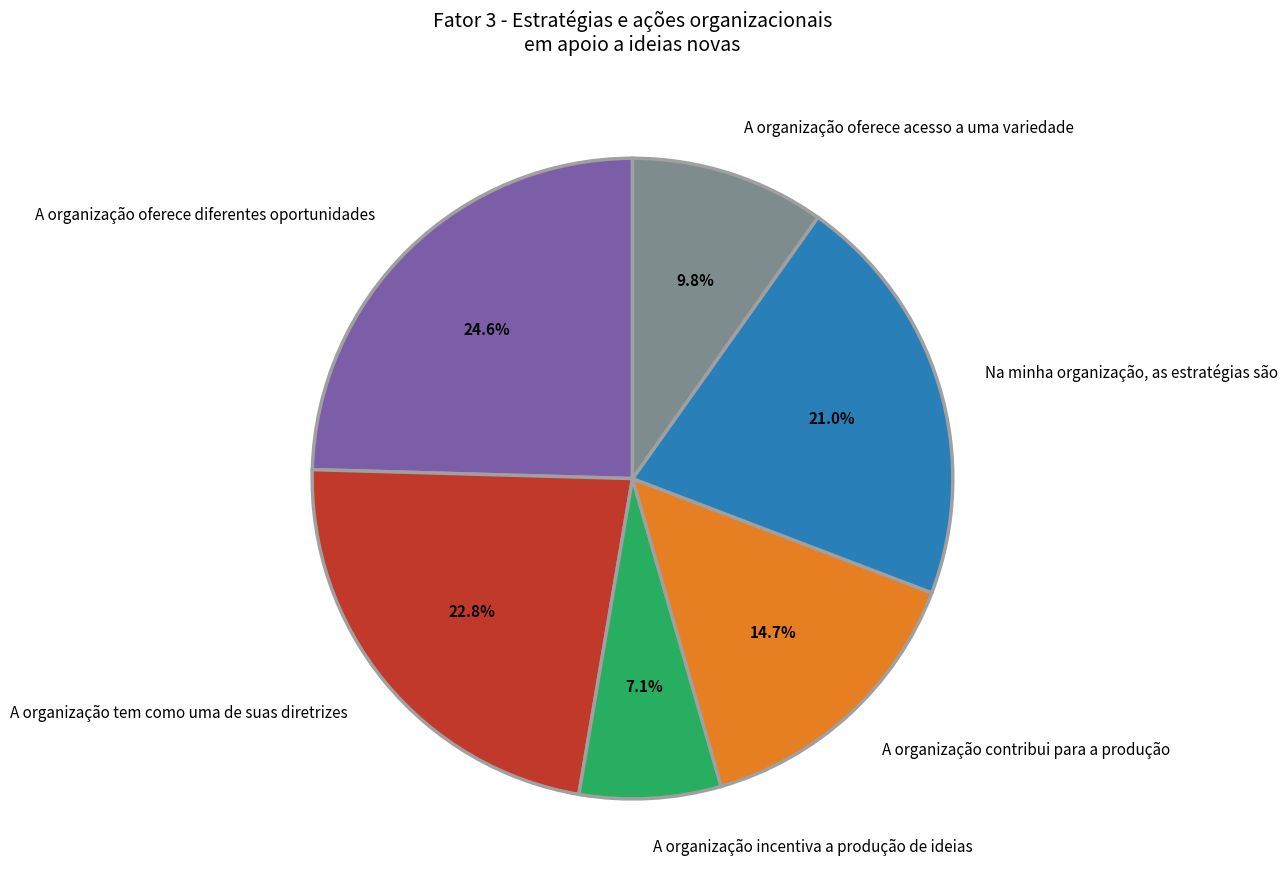

The A organização oferece diferentes oportunidades slice represents 25% of the pie. True or false?

True